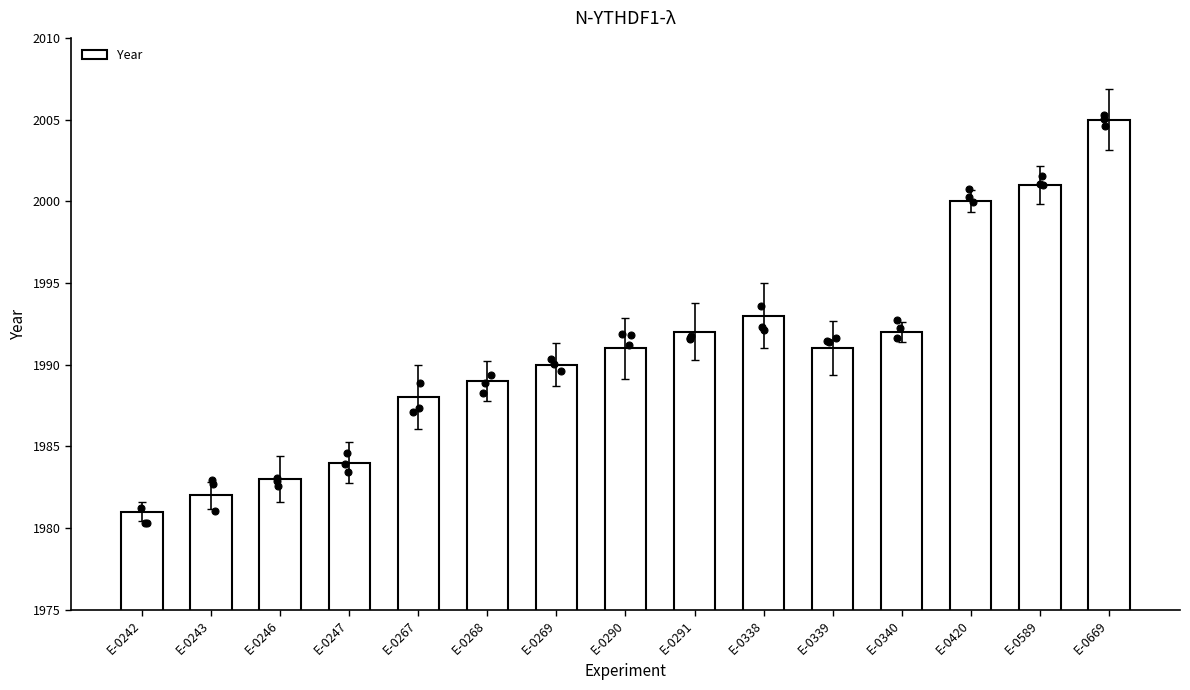

Approximately how many times larger is the value at E-0338 compared to E-0246?

1.0